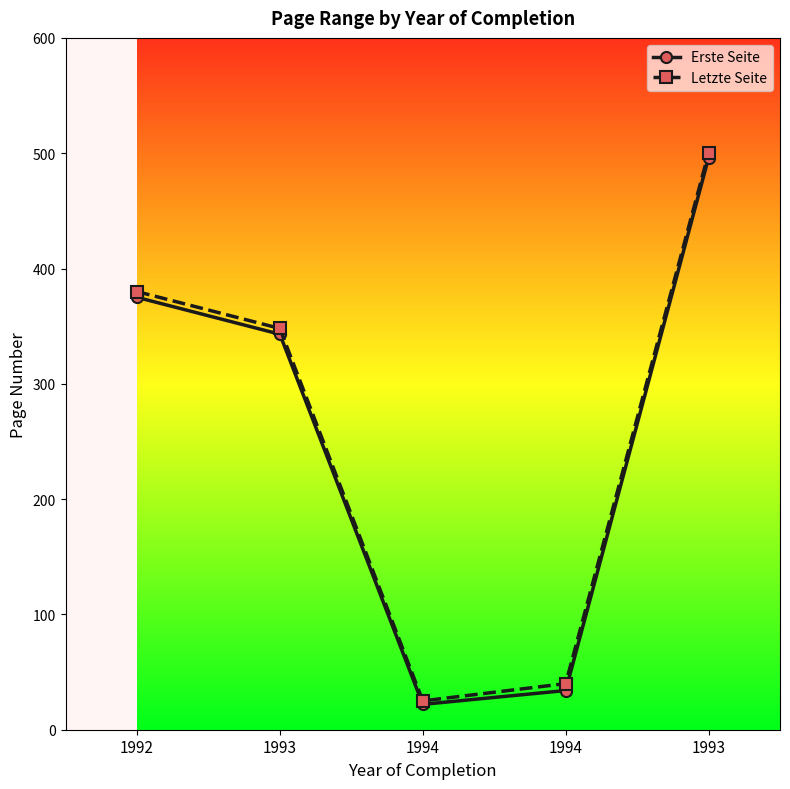

True or false: Erste Seite has more than 0 points higher than both neighbors.

False